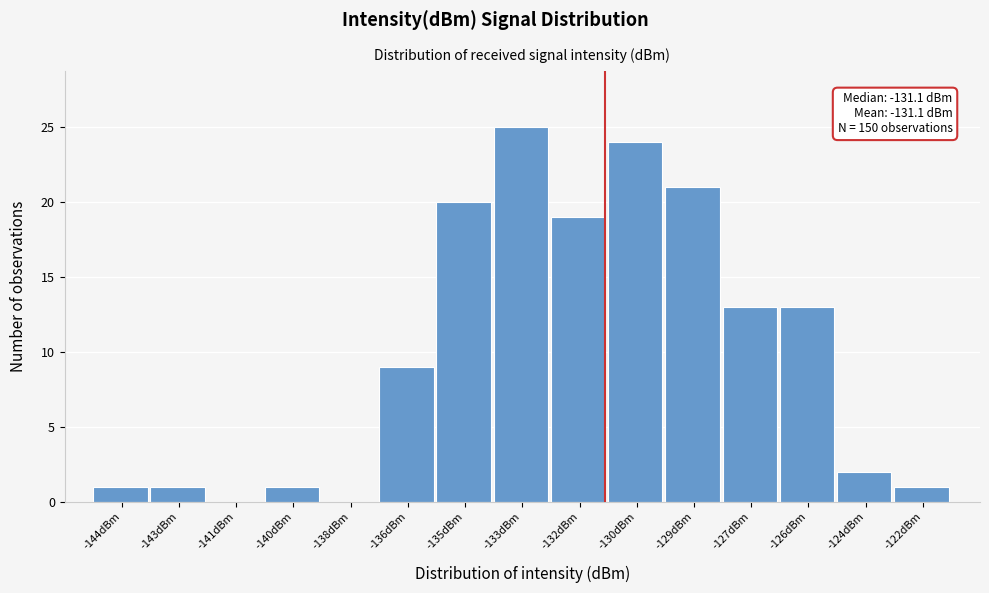

Reading right to left, extract all data points from this chart.

-122dBm=1	-124dBm=2	-126dBm=13	-127dBm=13	-129dBm=21	-130dBm=24	-132dBm=19	-133dBm=25	-135dBm=20	-136dBm=9	-138dBm=0	-140dBm=1	-141dBm=0	-143dBm=1	-144dBm=1